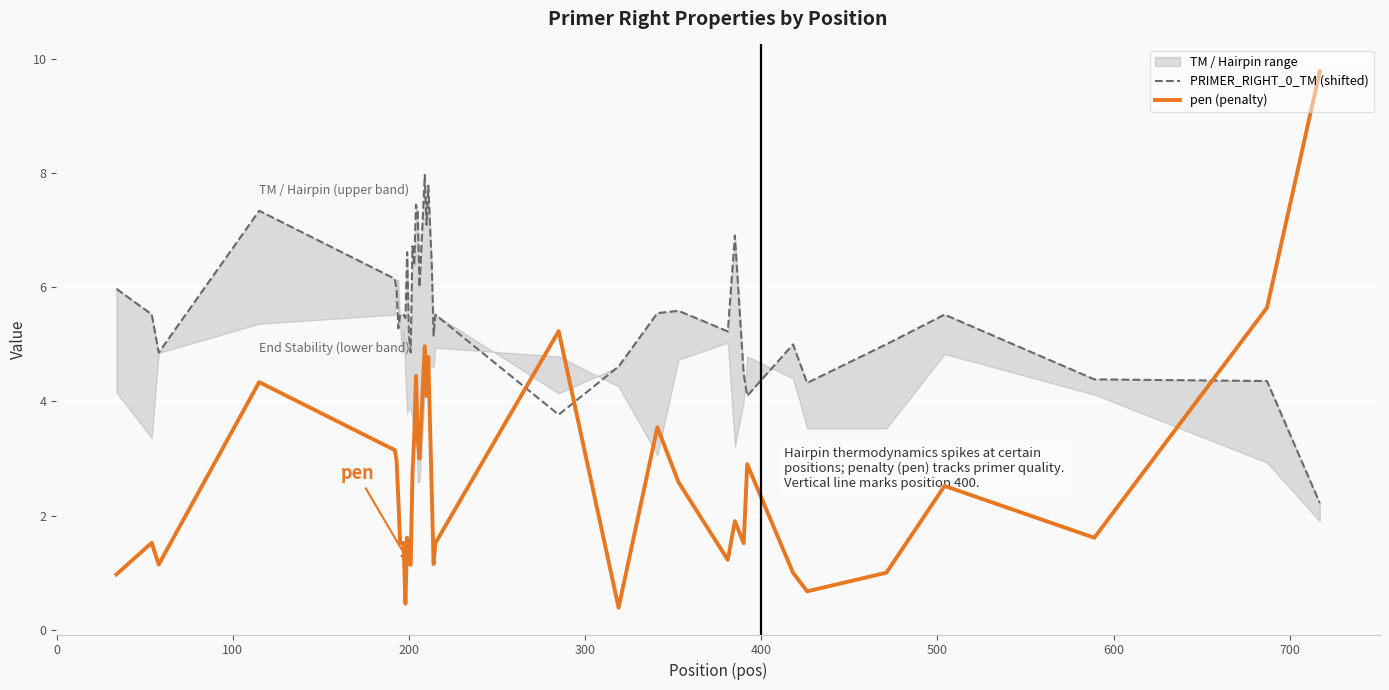

What is the minimum value for pen (penalty)?

0.4